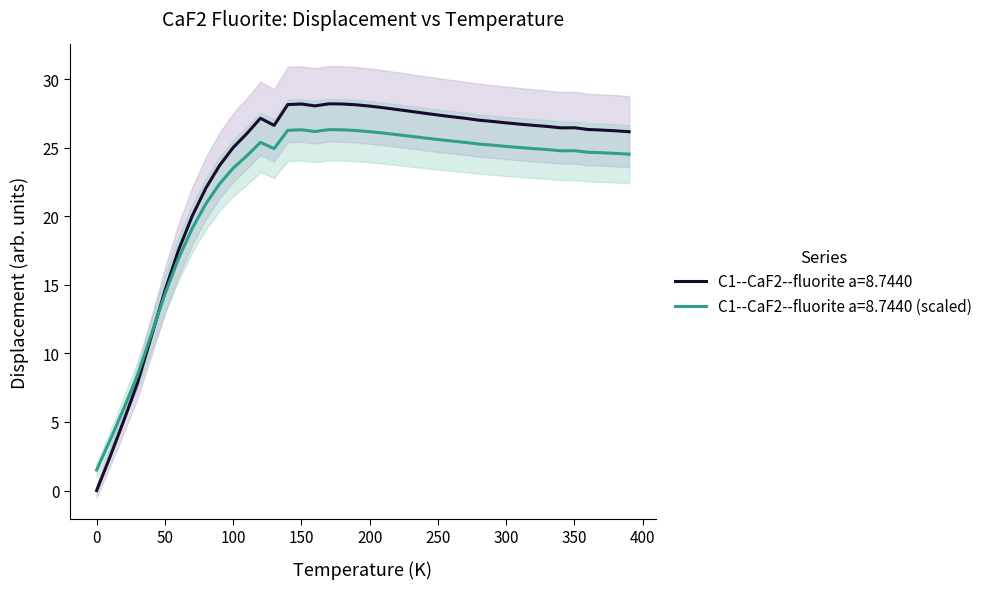

The value of C1--CaF2--fluorite a=8.7440 (scaled) at 250 is 25.6. True or false?

True